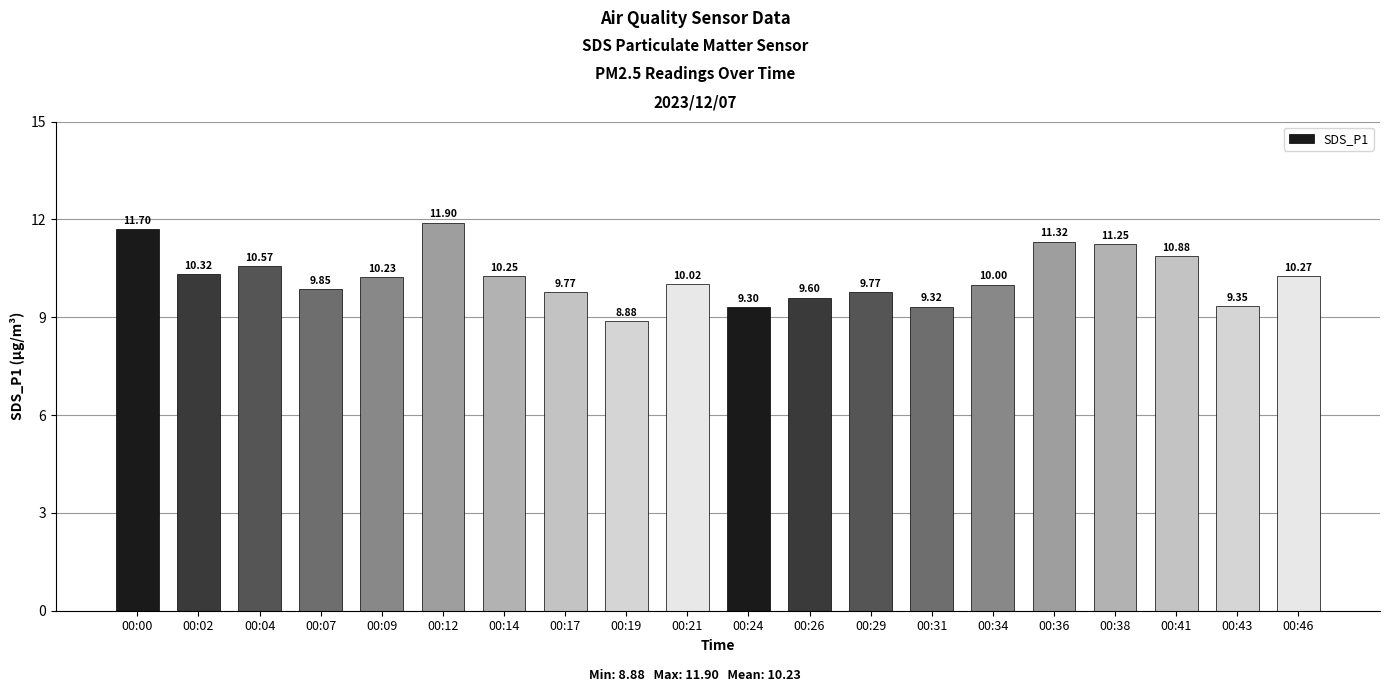

At which label does the data first exceed 10?

00:00